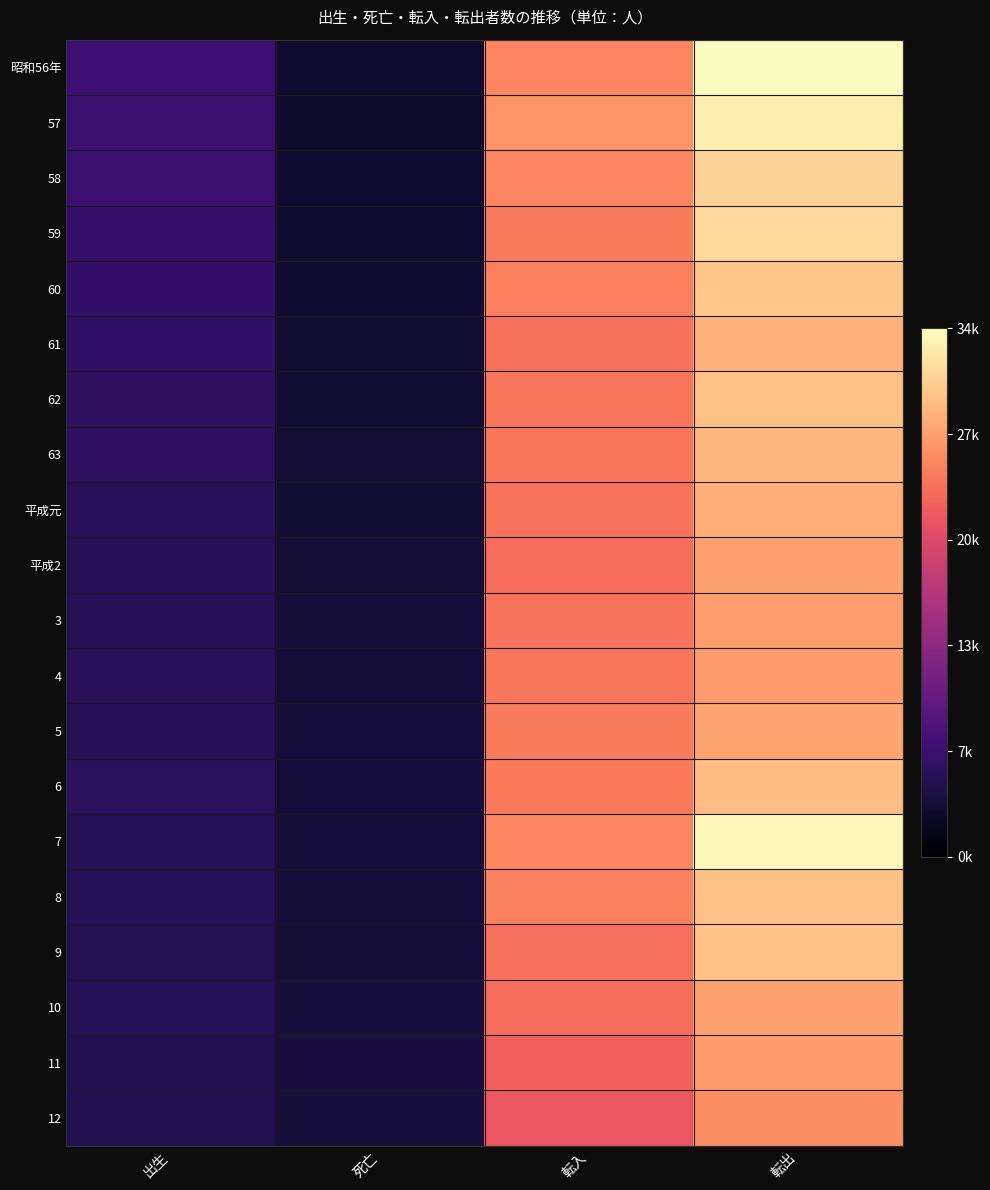

What is the smallest value displayed?

0.1